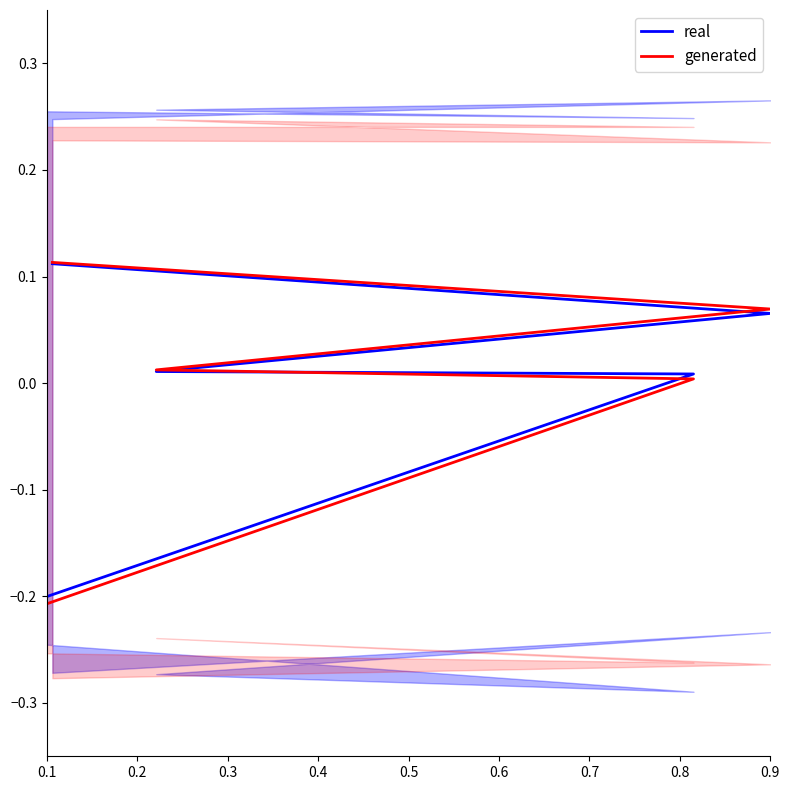

How many values in generated are below zero?

1